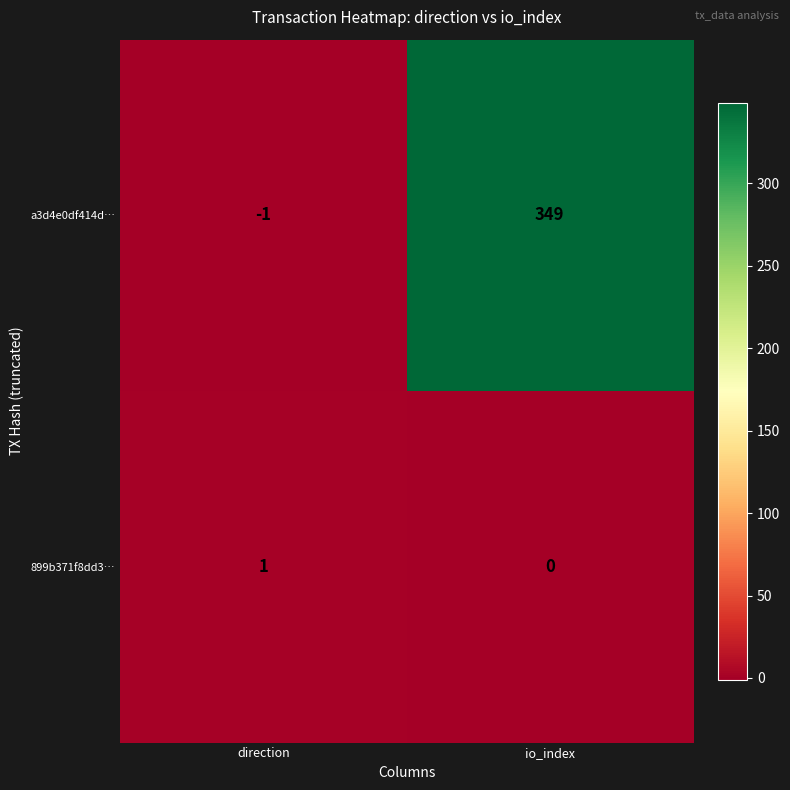

True or false: 899b371f8dd3… has a value of 1 at io_index.

False